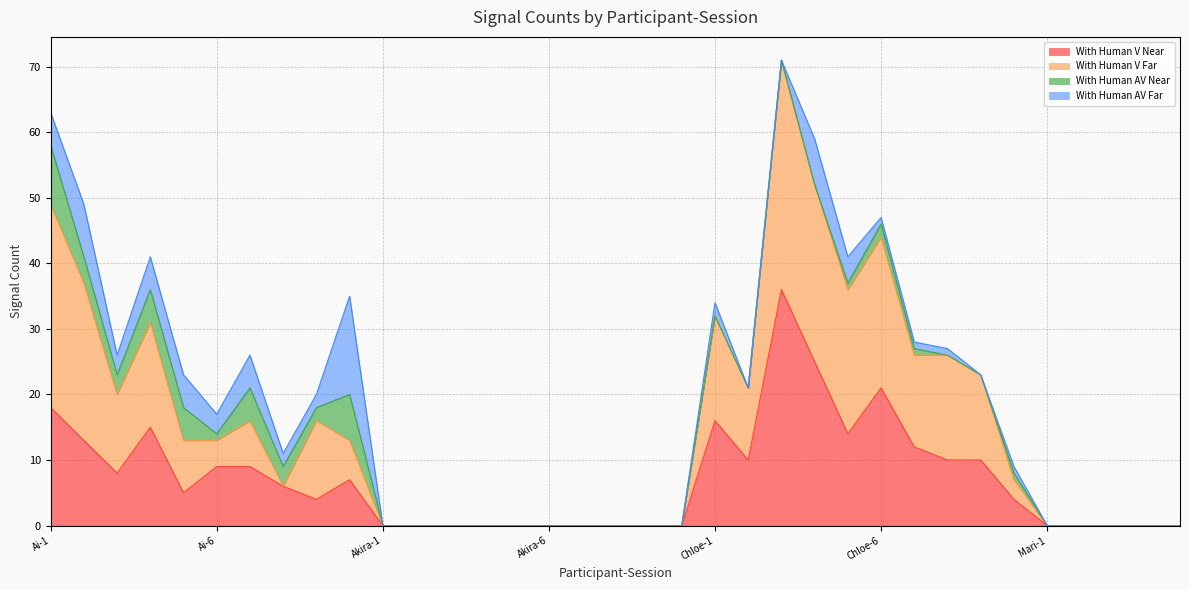

What is the highest value of the With Human V Near series?

36